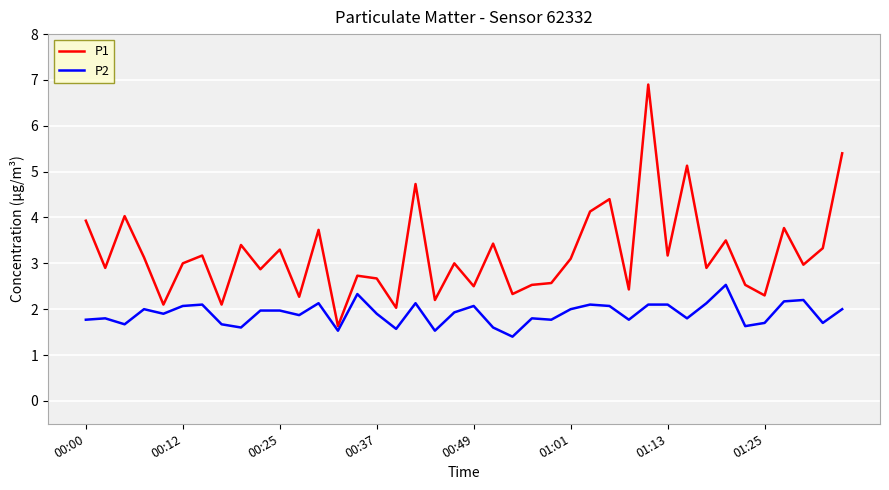

Which series has the largest range (max minus min)?

P1